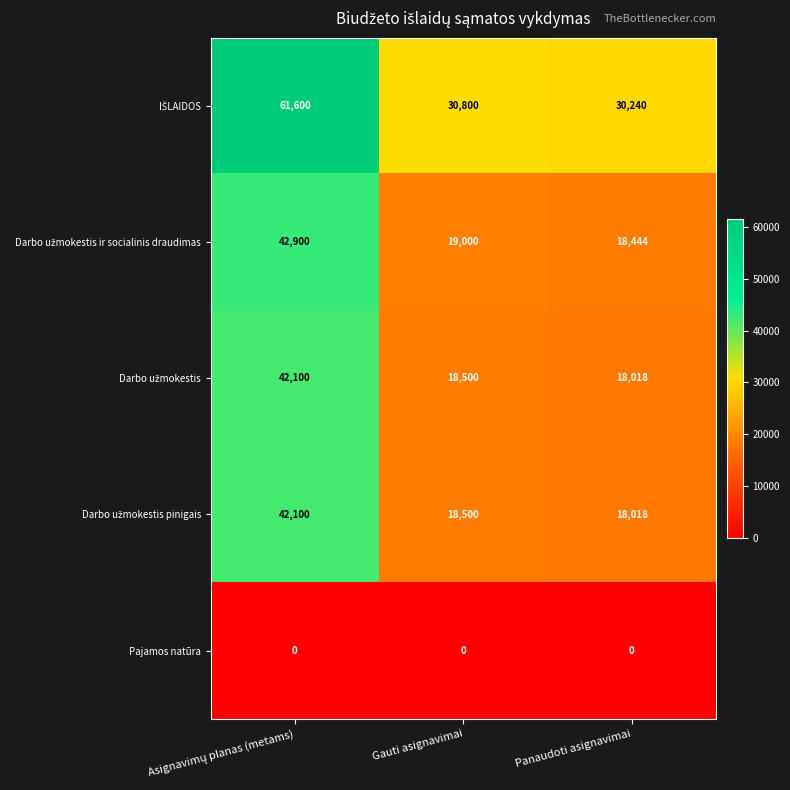

What is the maximum value shown in the chart?

61600